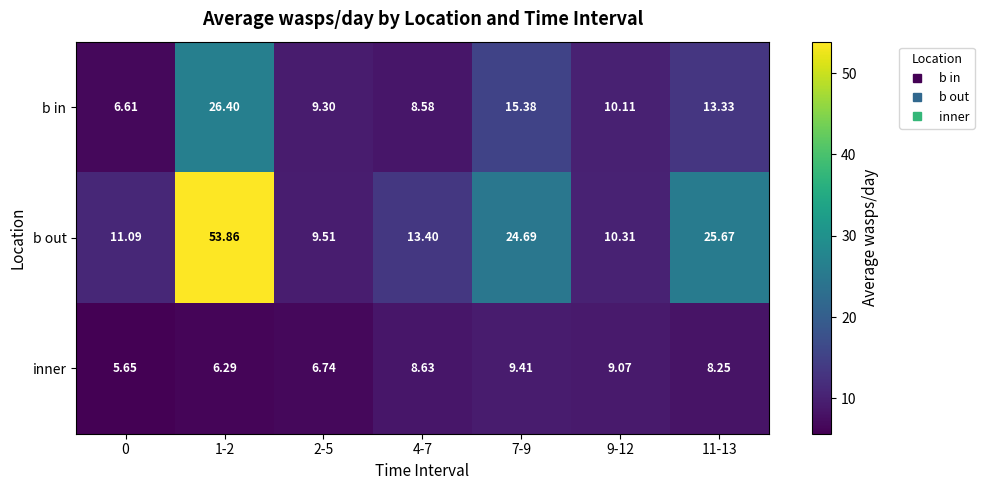

Is the value of b in at 11-13 greater than the value of inner at 4-7?

Yes